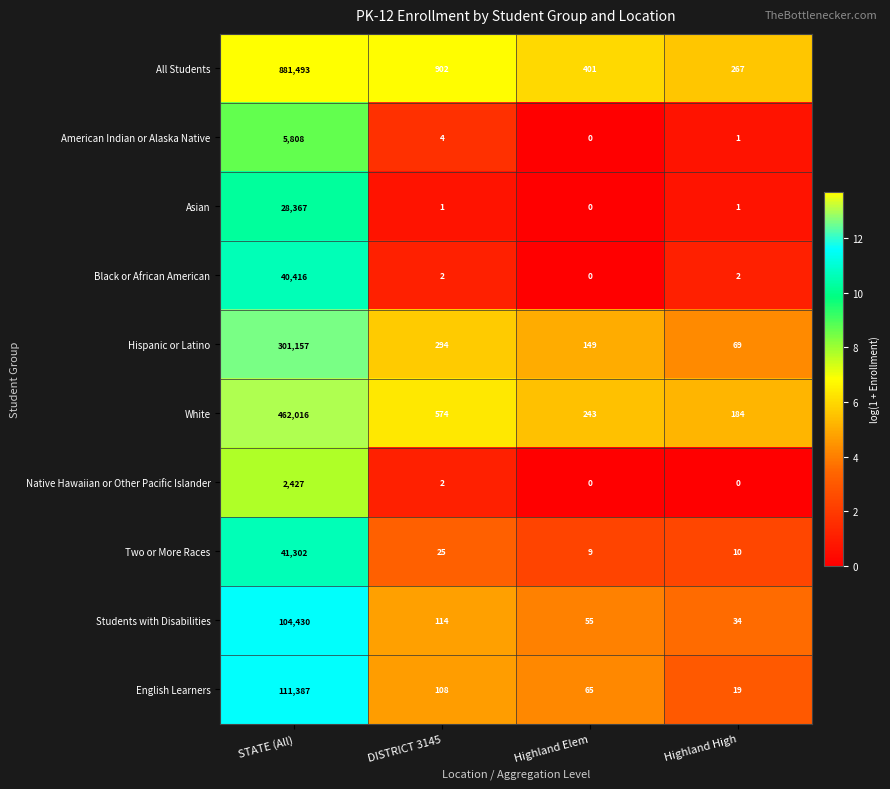

What is the maximum value shown in the chart?

881493